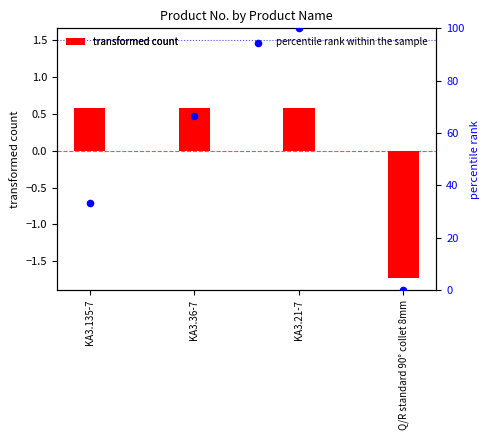

Between KA3.36-7 and KA3.21-7, which is larger?

KA3.21-7